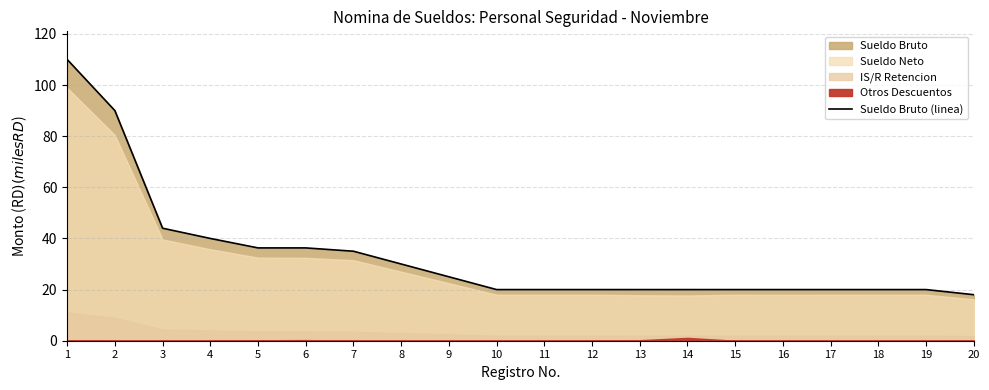

At which category does the chart reach its peak across all series?

1